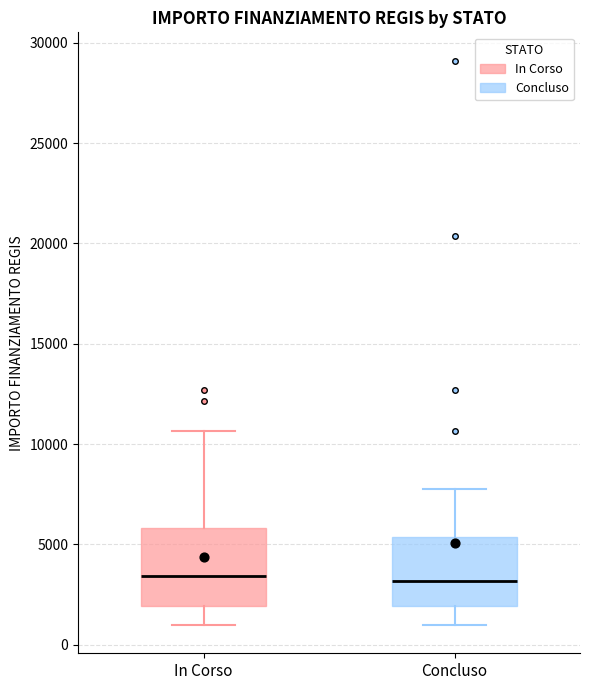

Where does the lower whisker of the box for In Corso end on the y-axis? The values are not printed on the chart, so give them approximately, as read against the axis.

1000